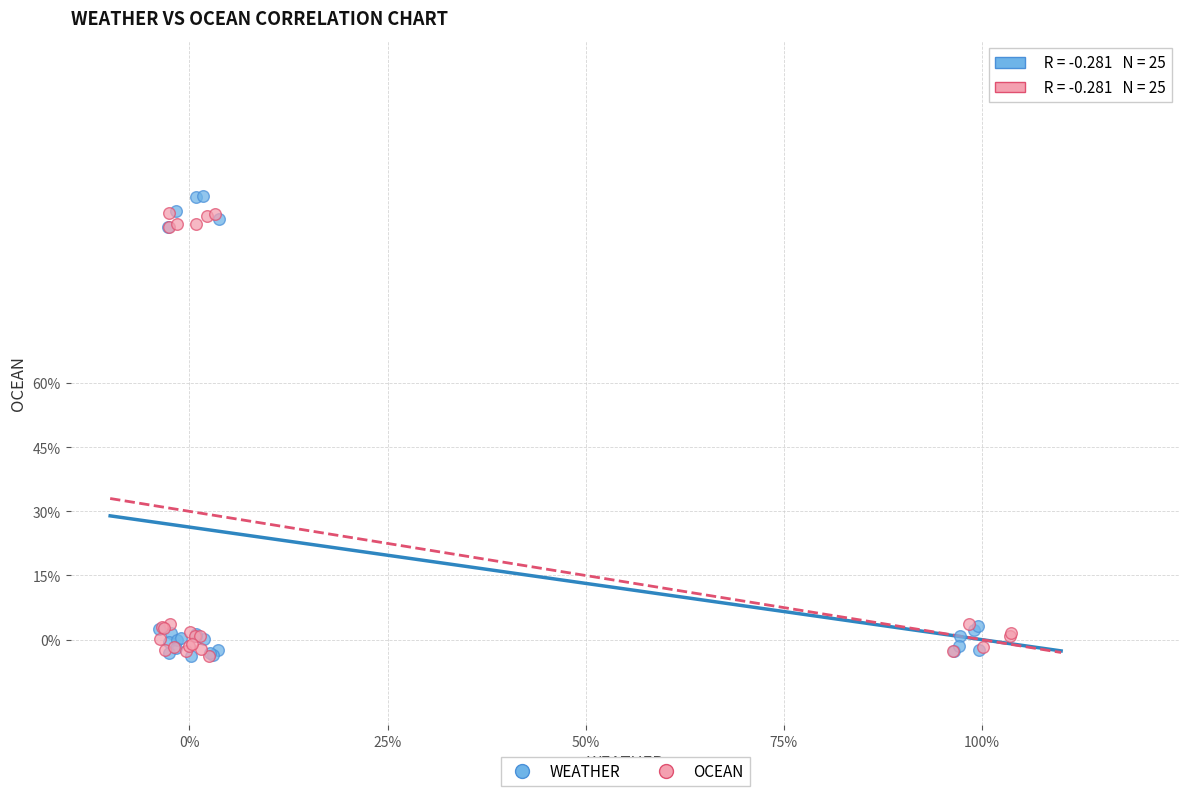

What are all the series names shown in the legend?

WEATHER, OCEAN